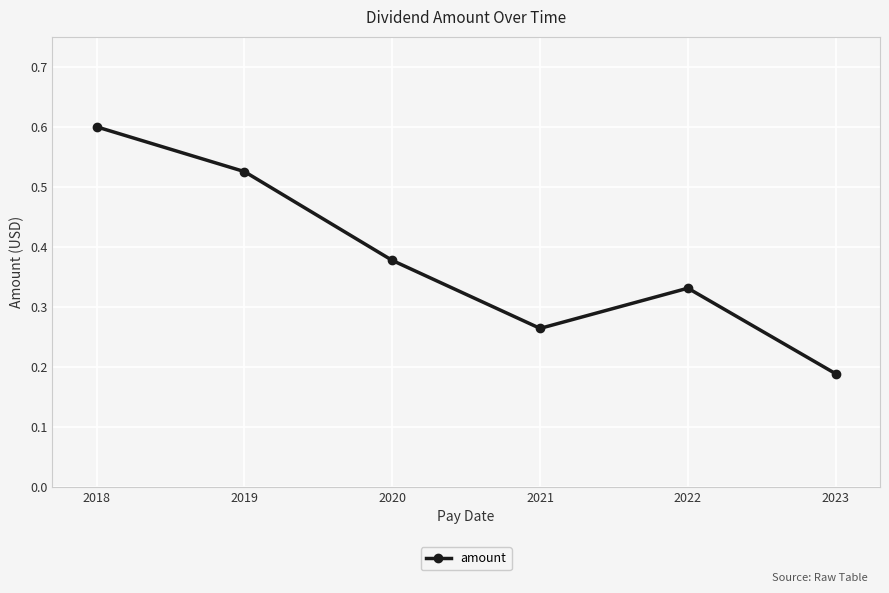

What is the sum of the values at 2018 and 2023?

0.8